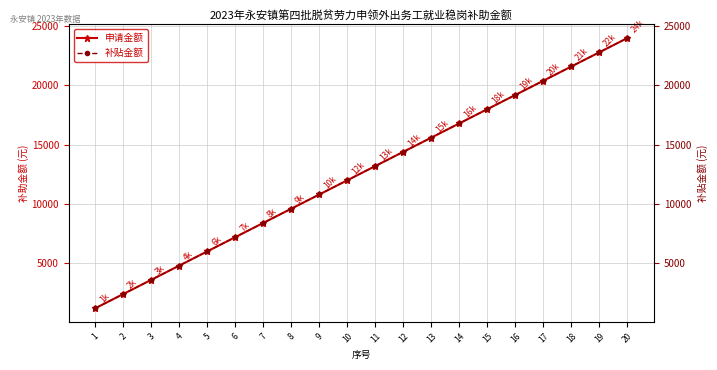

At which category does the chart reach its peak across all series?

20